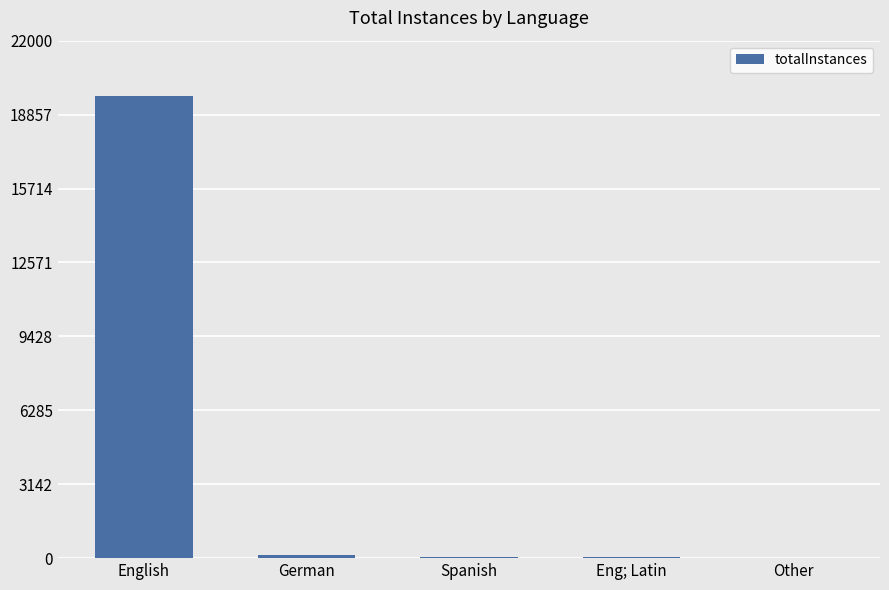

What is the change in value from Spanish to Eng; Latin?

+19